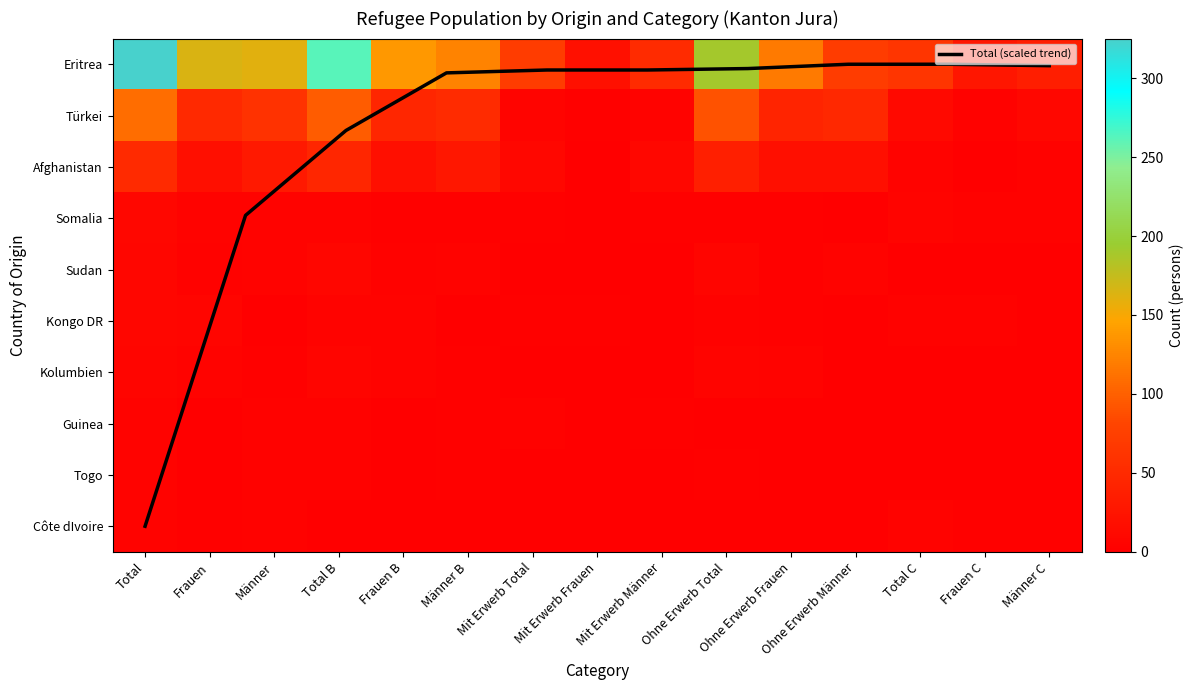

The value of Kongo DR at Männer B is 0. True or false?

False